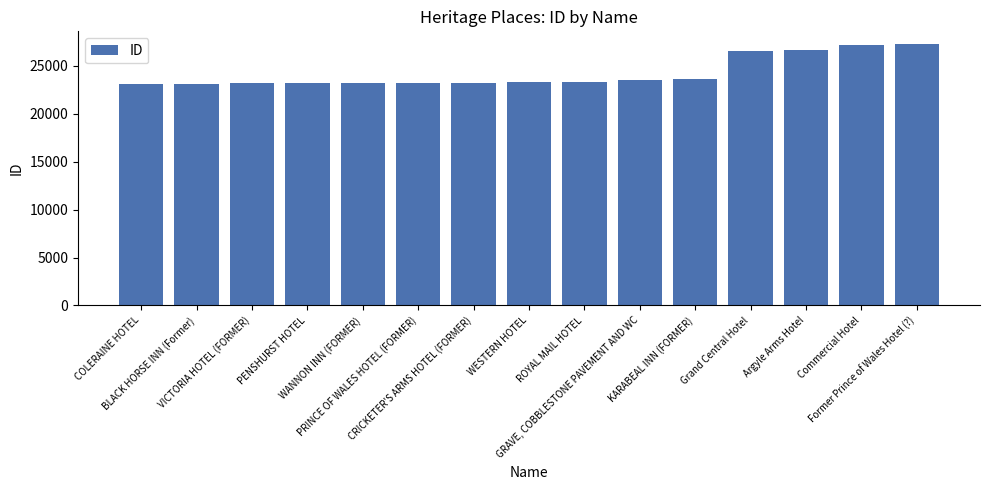

What value does the data have at ROYAL MAIL HOTEL, to the nearest 50?

23350